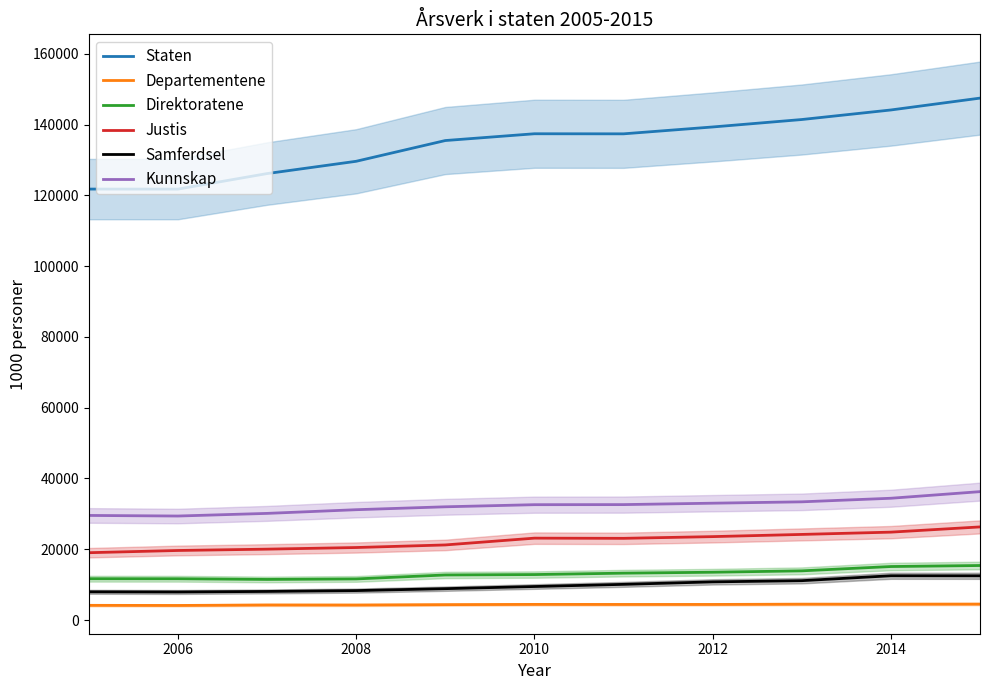

What is the minimum value for Justis?

19031